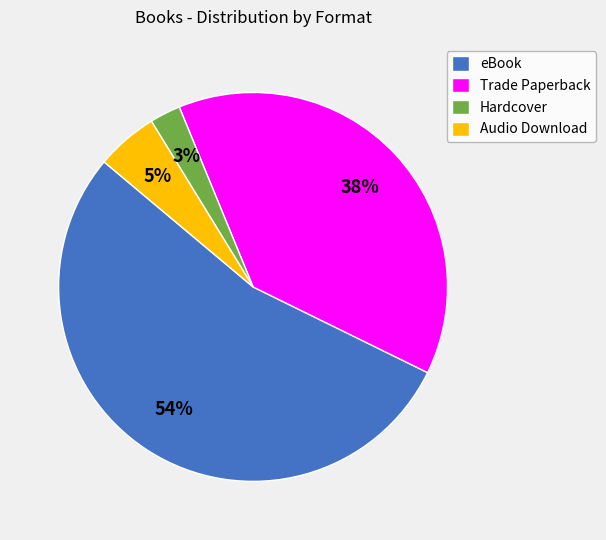

To the nearest percent, what portion does Trade Paperback represent?

38%